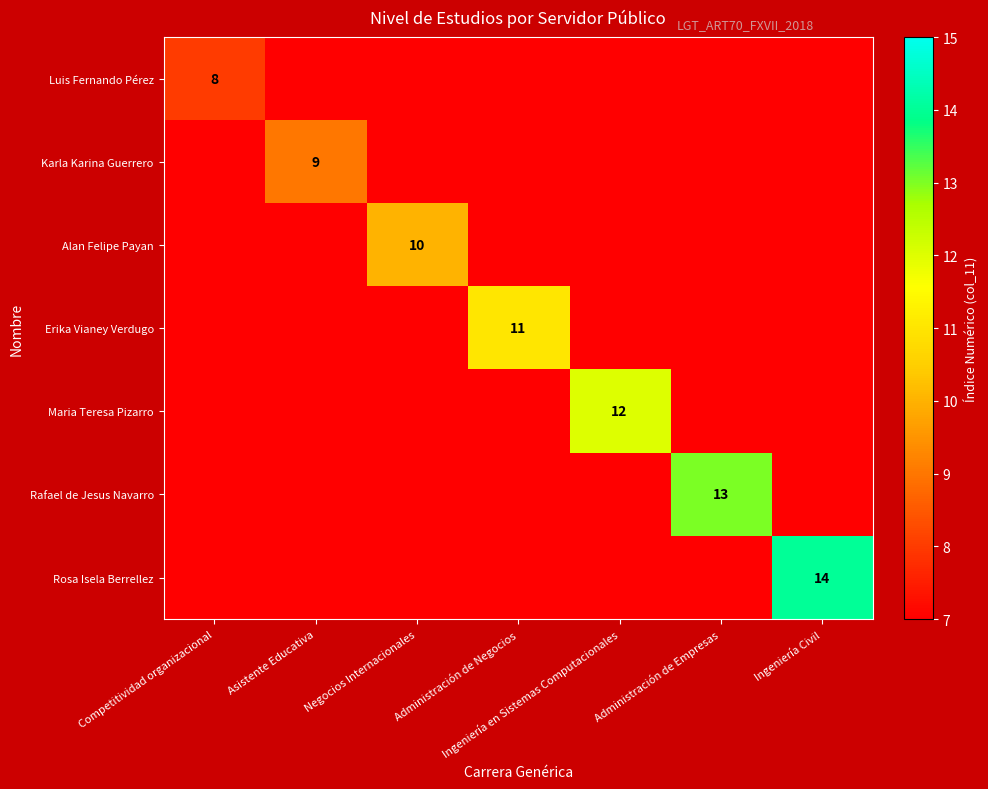

The Alan Felipe Payan series shows 7 at Negocios Internacionales. True or false?

False